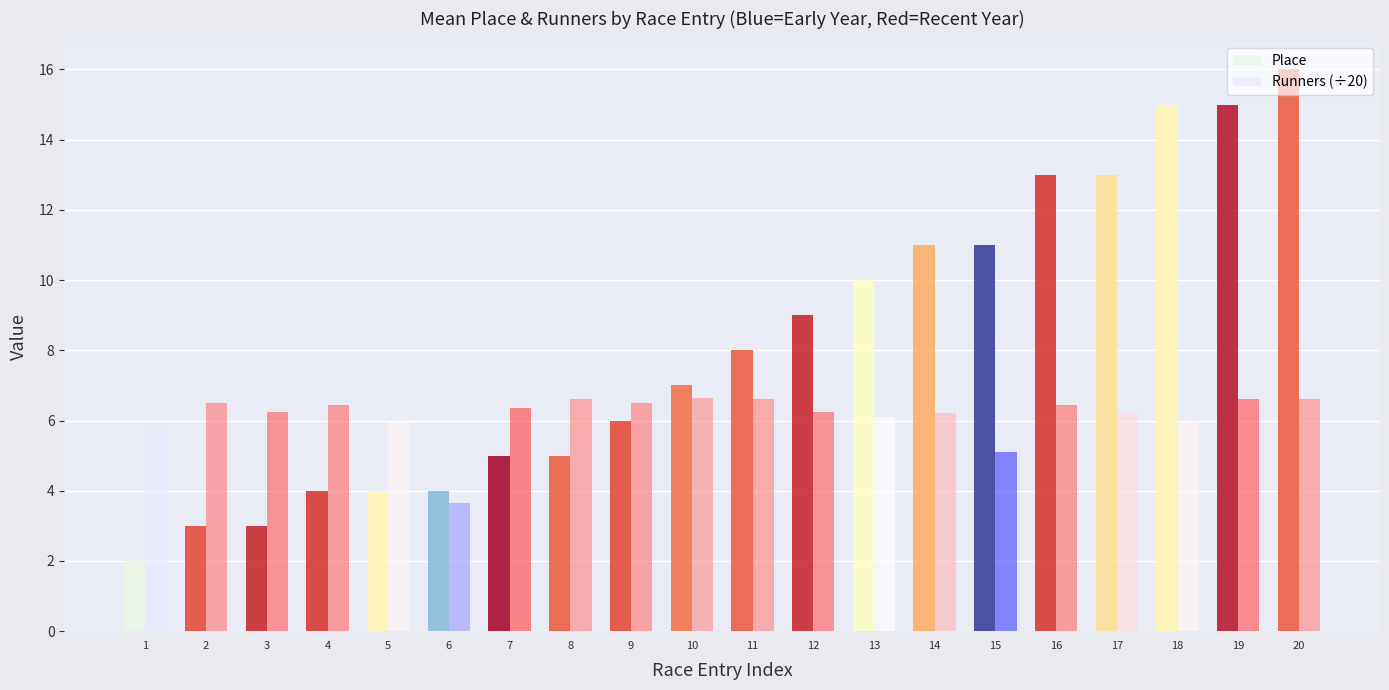

Does the chart contain stacked bars?

No